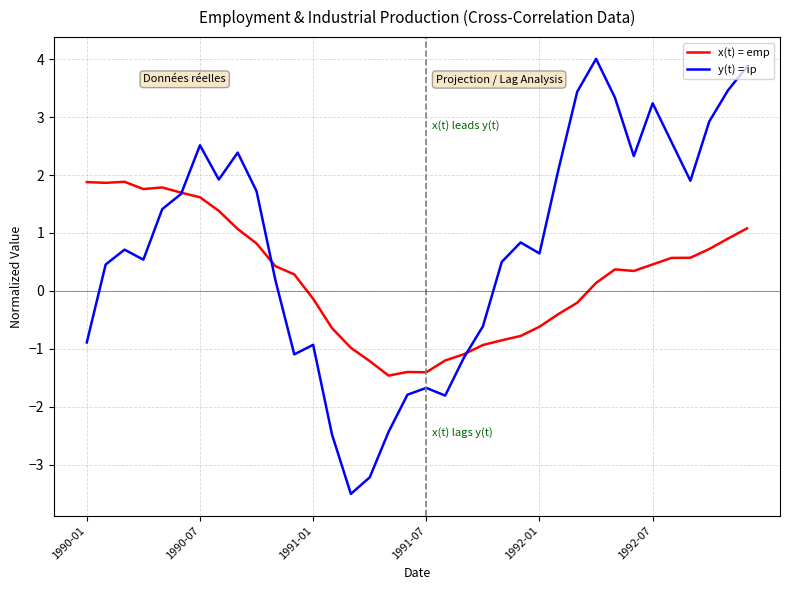

True or false: x(t) = emp and y(t) = ip intersect in this chart.

True